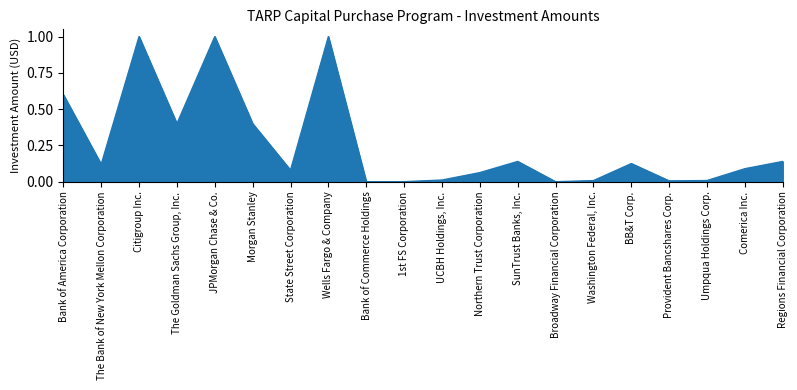

What is the sum of all values?

5.2